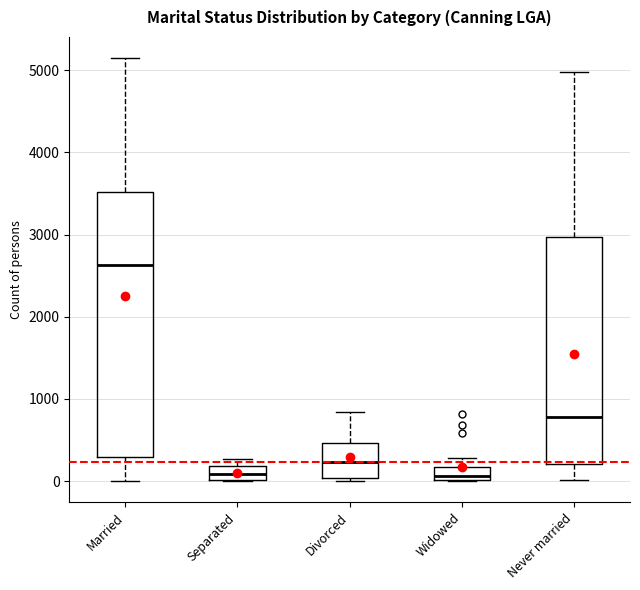

Reading left to right, transcribe this box plot: for each box, give where its median line is, the range the box spans, and where its two whiskers end, as read against the y-axis. The values are not printed on the chart, so give them approximately, as read against the axis.

Married: median 2600, box 300 to 3500, whiskers 0 to 5100
Separated: median 100, box 0 to 200, whiskers 0 to 300
Divorced: median 200, box 0 to 500, whiskers 0 (just below the box's lower edge) to 800
Widowed: median 100, box 0 to 200, whiskers 0 to 300
Never married: median 800, box 200 to 3000, whiskers 0 to 5000